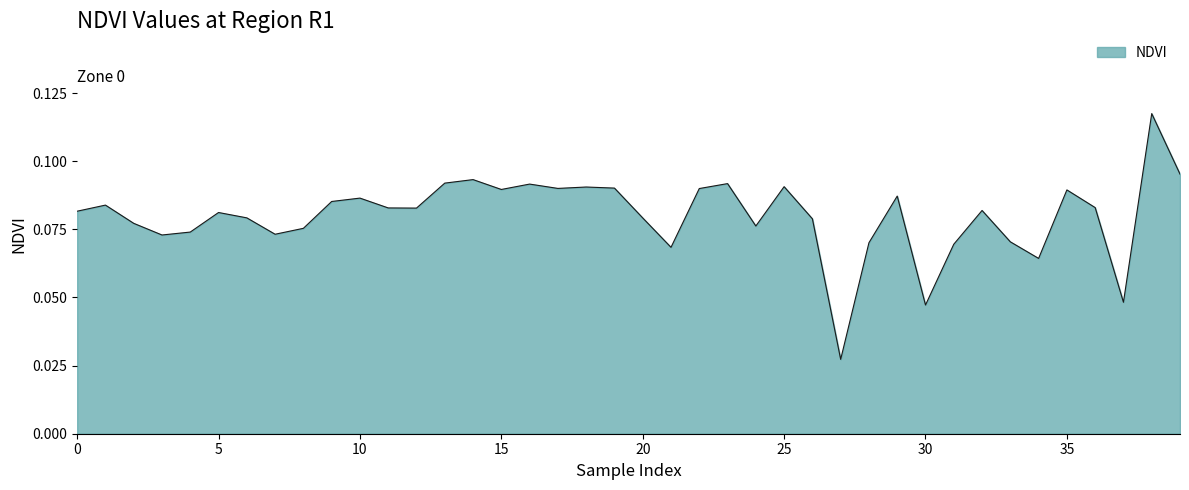

Is this an area chart (filled region under the line)?

Yes